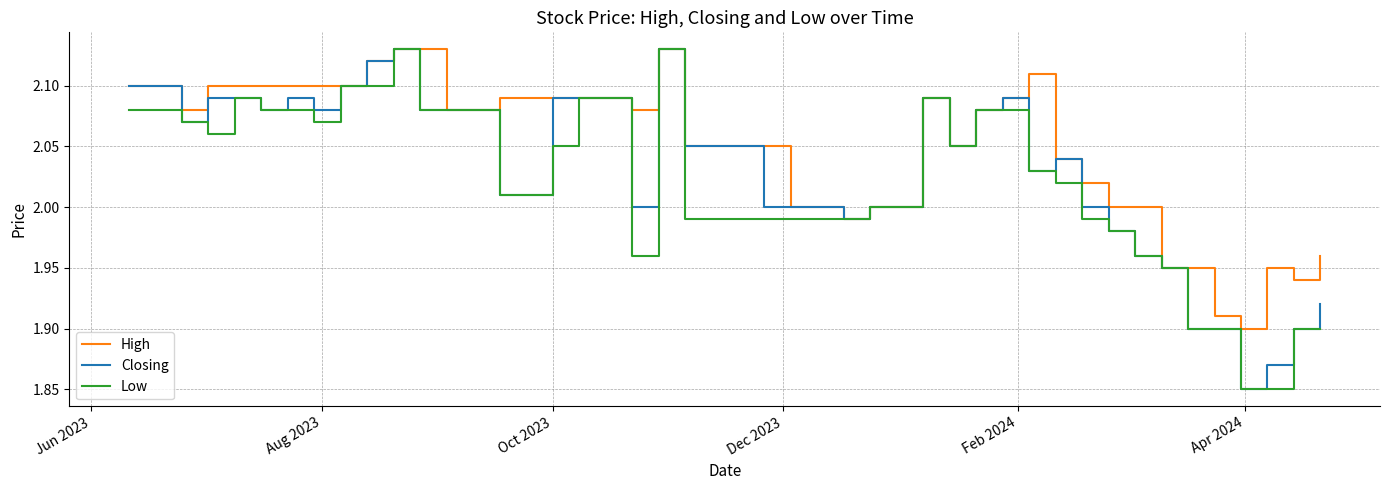

Which series has the largest total across all categories?

High